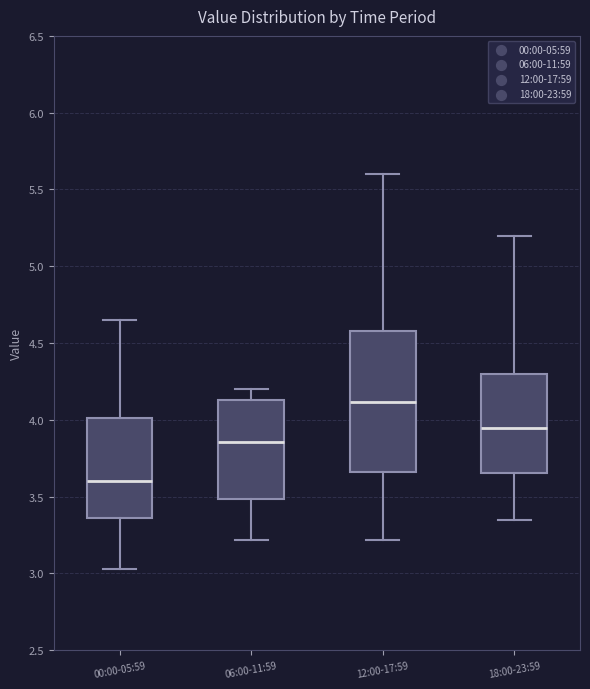

Comparing the boxes themselves (not the whiskers), which one is the tallest?

12:00-17:59